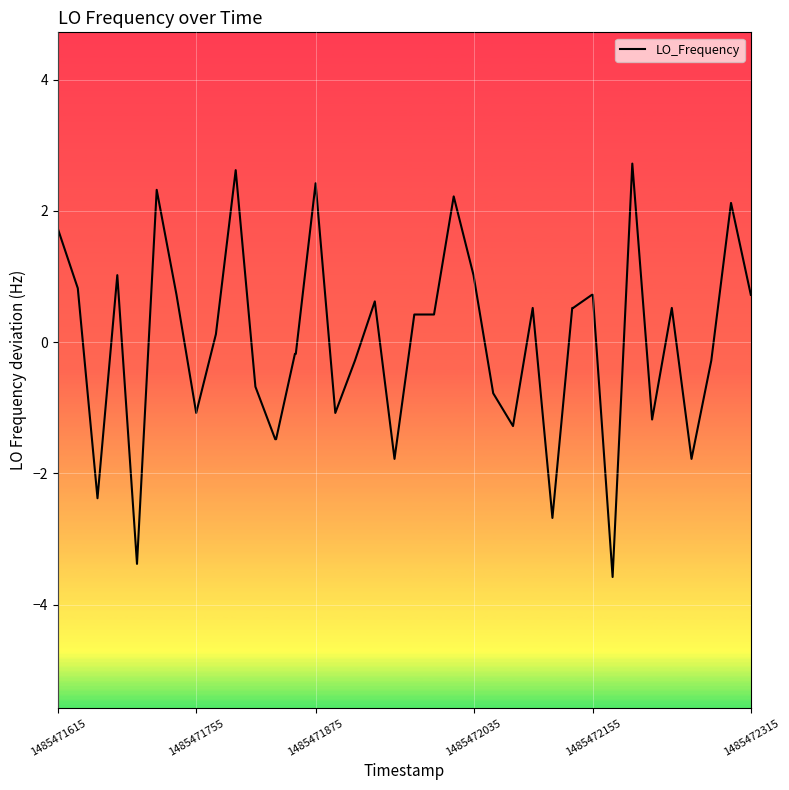

What is the difference between the maximum and minimum values?

6.3